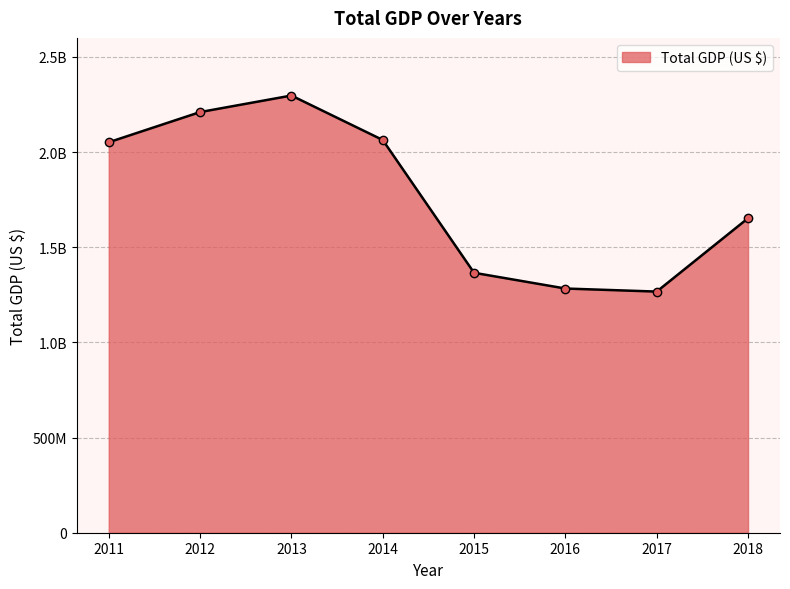

Which has a higher value, 2012 or 2018?

2012